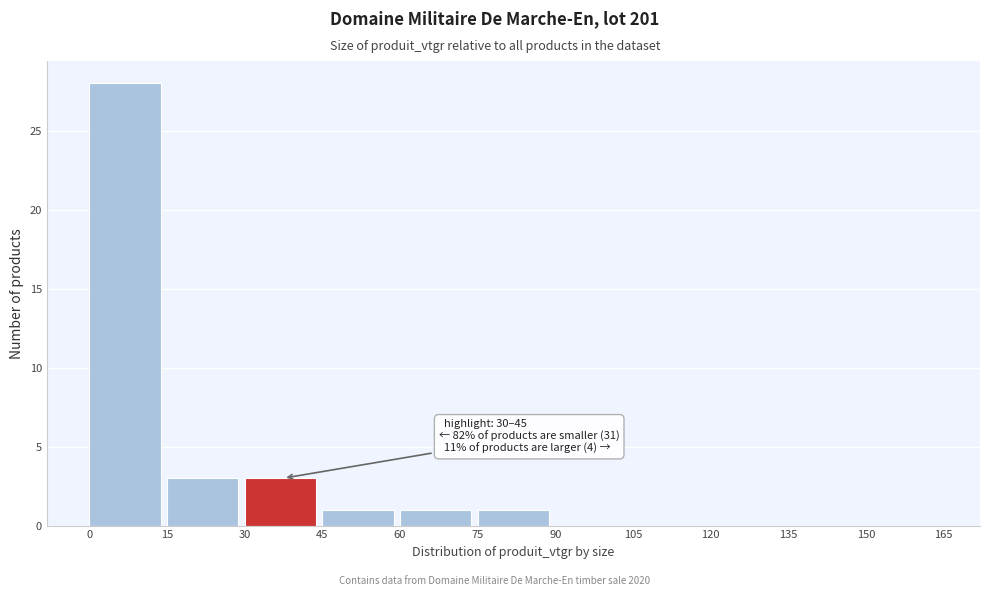

Over which range of the x-axis is the bar tallest?

0 to 15